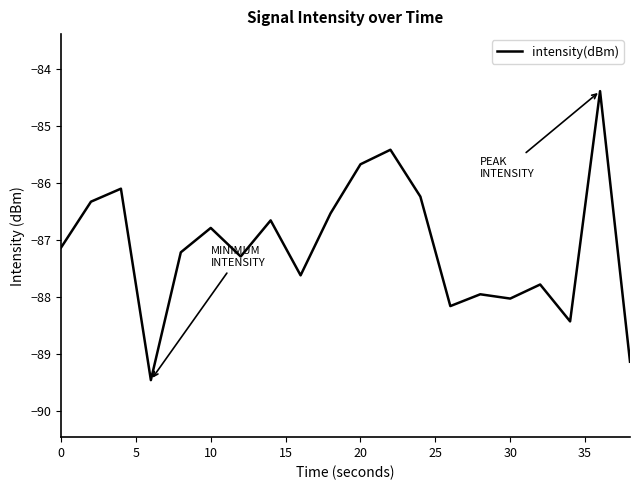

What is the greatest value displayed?

-84.4